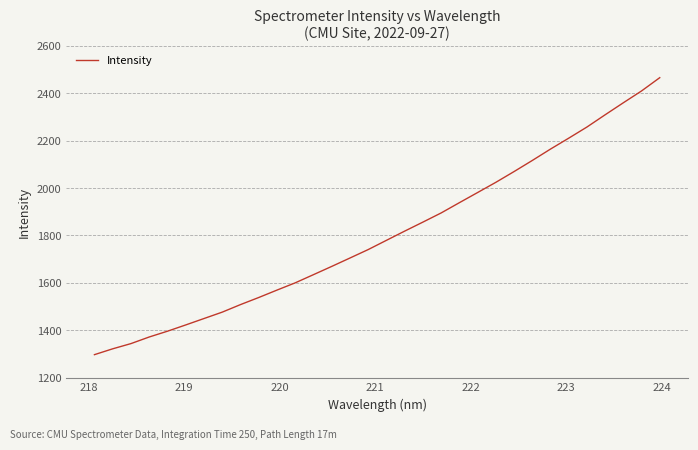

What is the difference between the maximum and minimum values?

1167.6